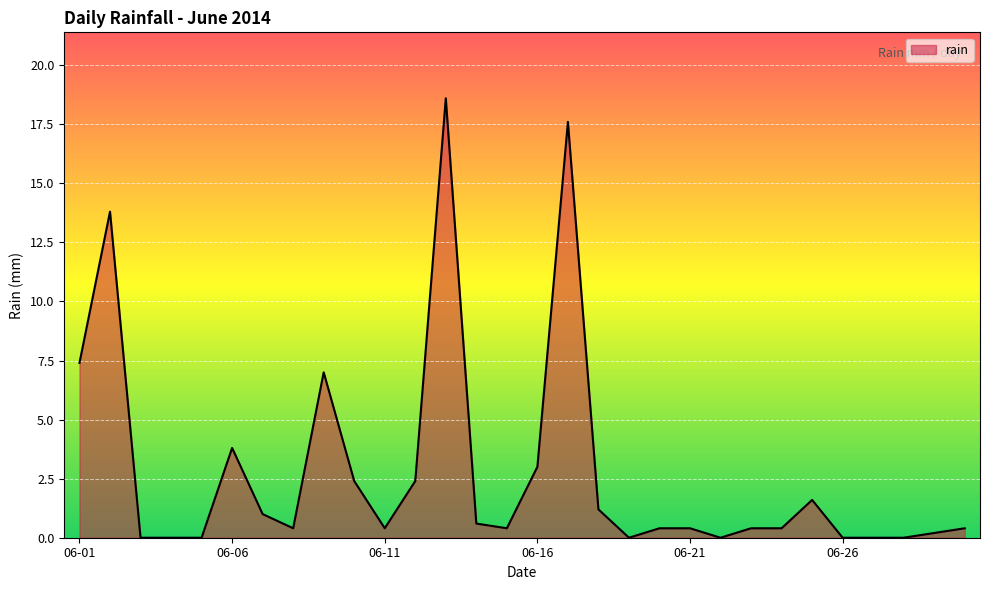

What is the maximum value shown in the chart?

18.6